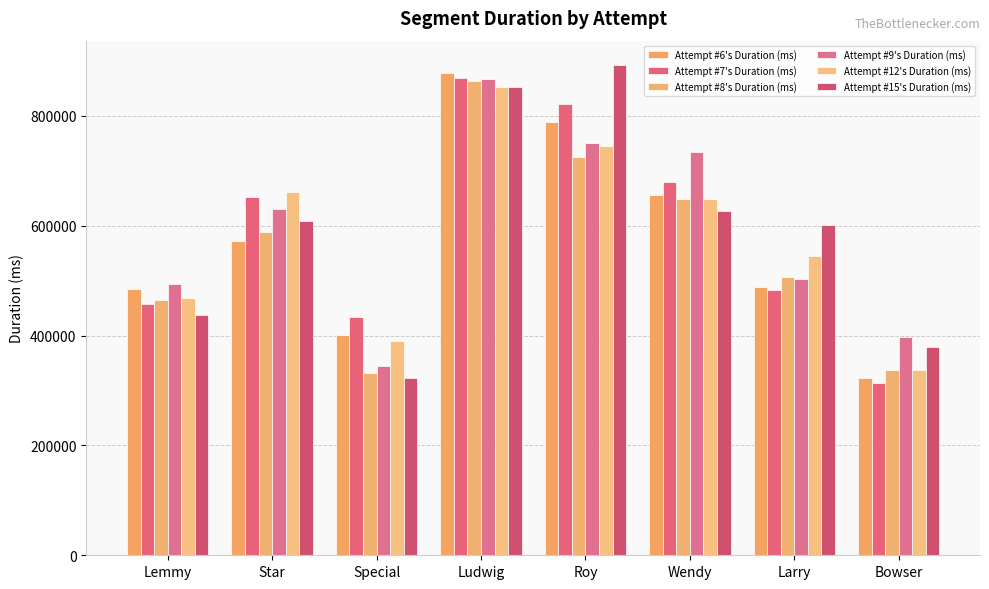

What is the label of the 2nd bar from the right?

Larry